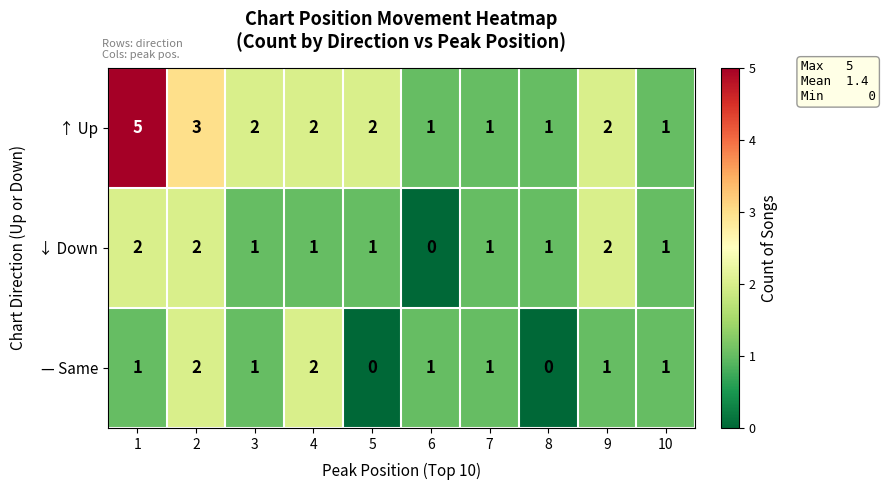

Reading left to right, what are all the values shown in this chart?

↑ Up: 5	3	2	2	2	1	1	1	2	1
↓ Down: 2	2	1	1	1	0	1	1	2	1
— Same: 1	2	1	2	0	1	1	0	1	1